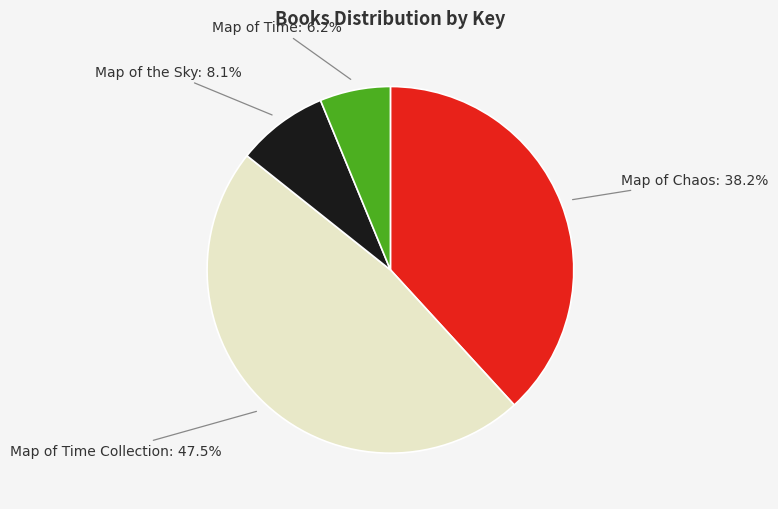

What percentage is NOT represented by Map of Time?

93.8%